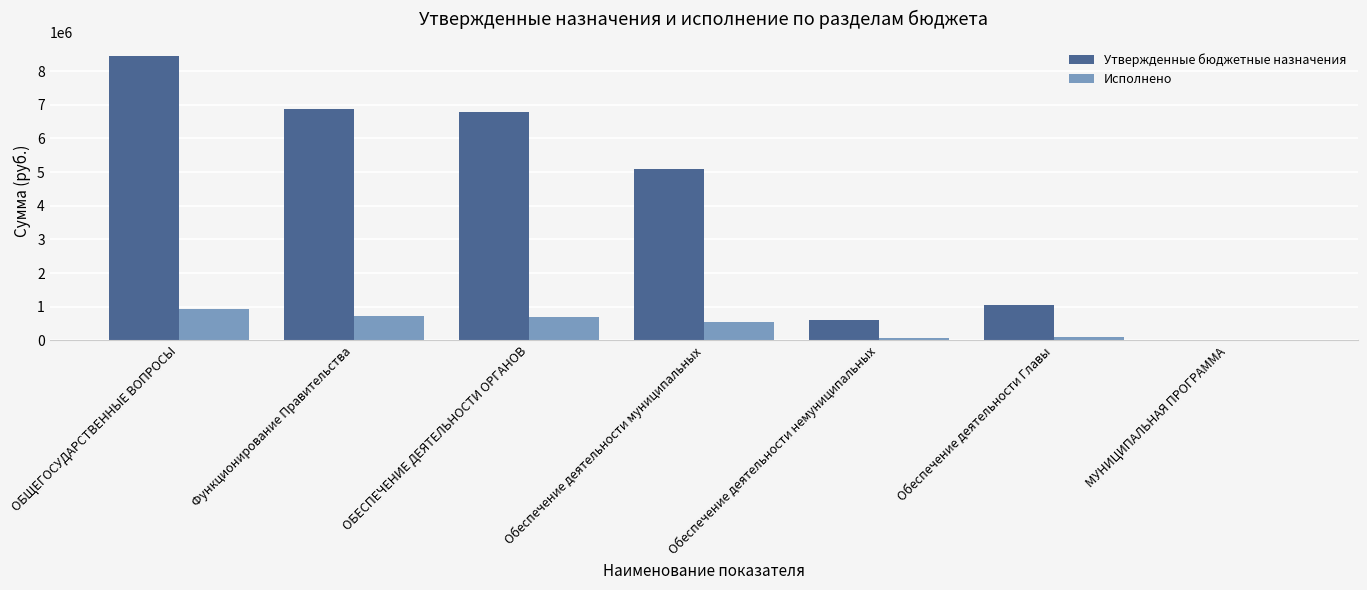

The Исполнено series shows 639873.4 at ОБЩЕГОСУДАРСТВЕННЫЕ ВОПРОСЫ. True or false?

False